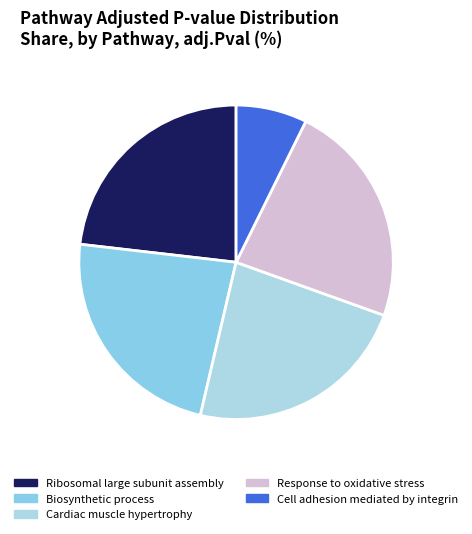

What is the largest slice in the pie chart?

Ribosomal large subunit assembly